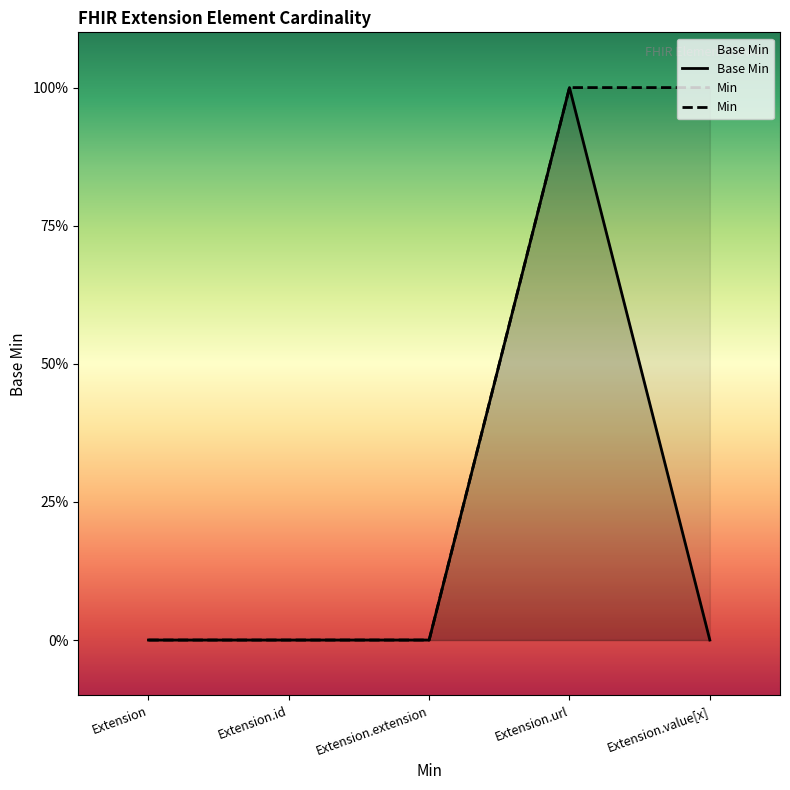

Between Extension.value[x] and Extension.url, which is larger?

Extension.url